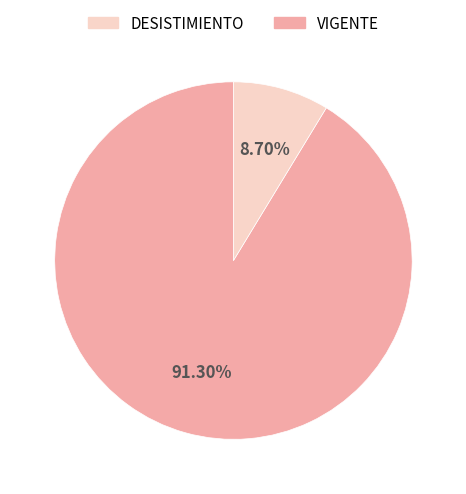

Count the number of slices in the pie.

2